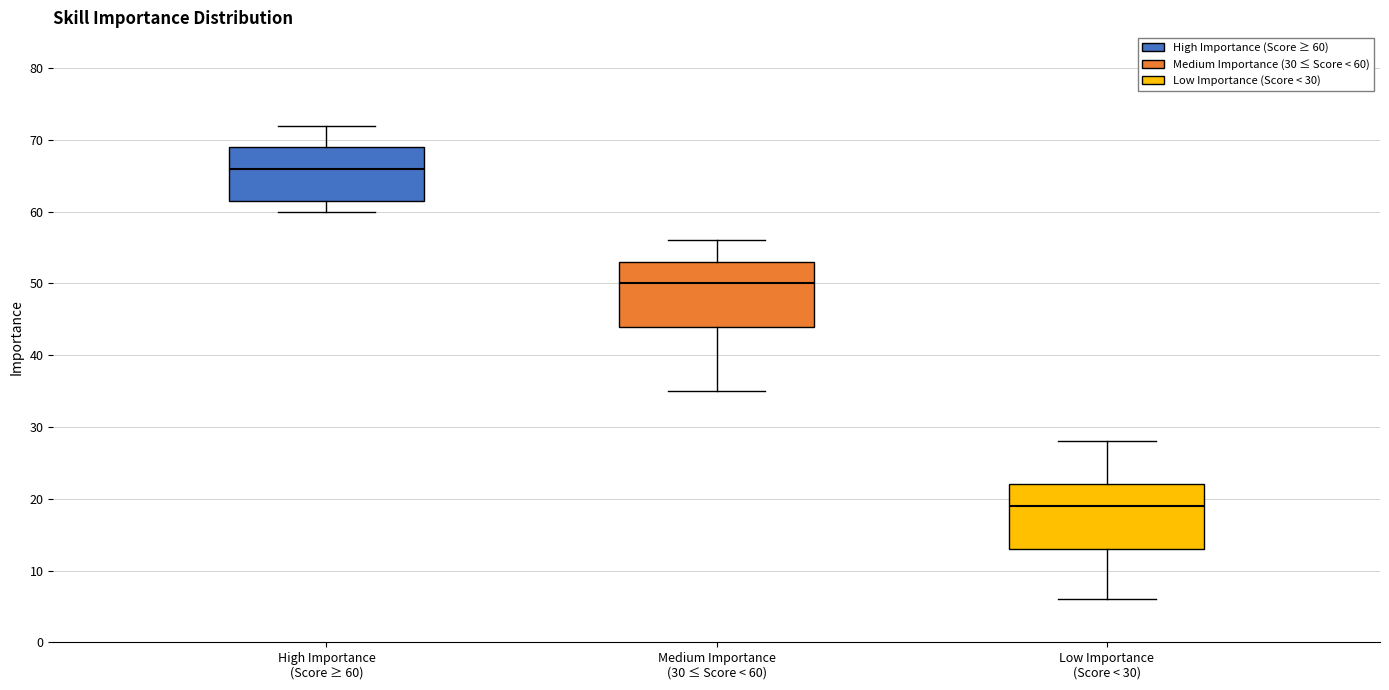

Which box's median line is the highest?

High Importance (Score ≥ 60)